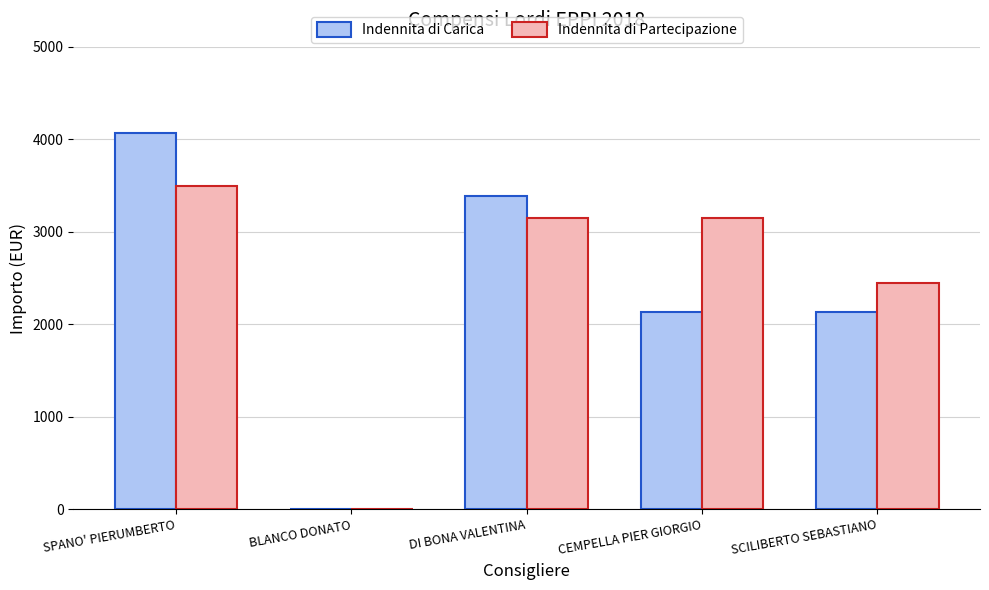

Read the Indennita di Partecipazione value at CEMPELLA PIER GIORGIO.

3150.0